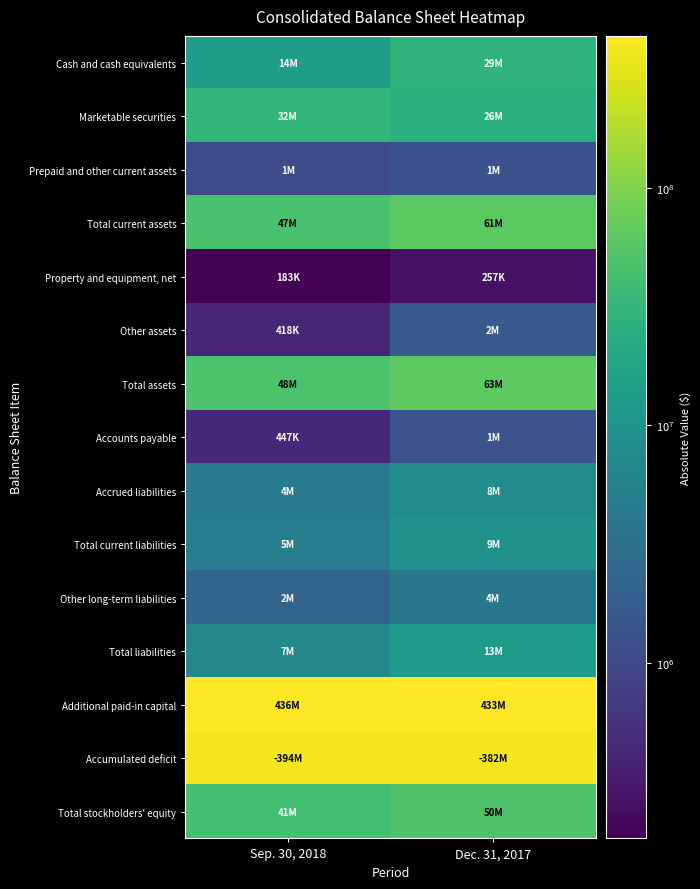

Rank the series by their maximum value, from lowest to highest.

Property and equipment, net, Prepaid and other current assets, Accounts payable, Other assets, Other long-term liabilities, Accrued liabilities, Total current liabilities, Total liabilities, Cash and cash equivalents, Marketable securities, Total stockholders' equity, Total current assets, Total assets, Accumulated deficit, Additional paid-in capital